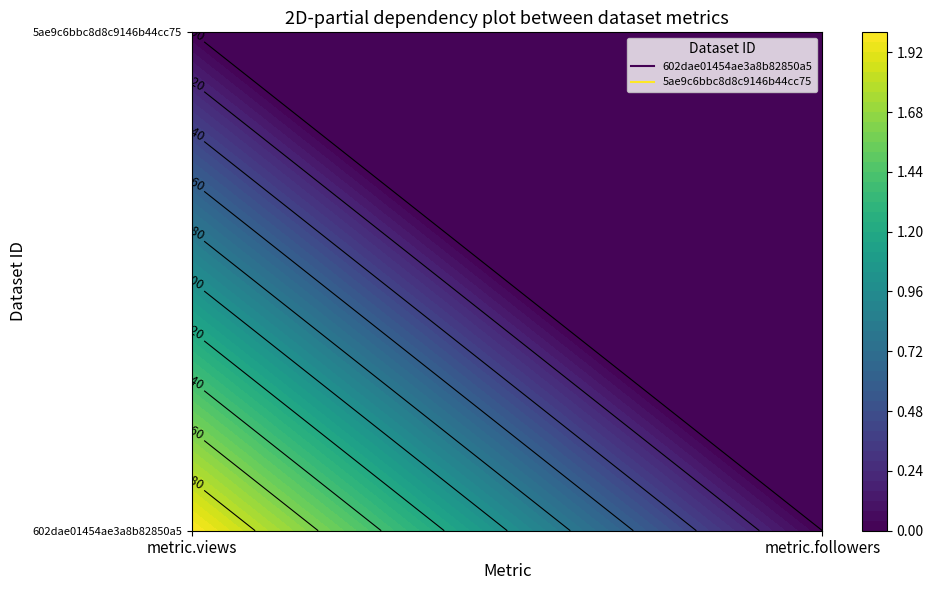

Reading right to left, what are all the values shown in this chart?

602dae01454ae3a8b82850a5: 0	2
5ae9c6bbc8d8c9146b44cc75: 0	0